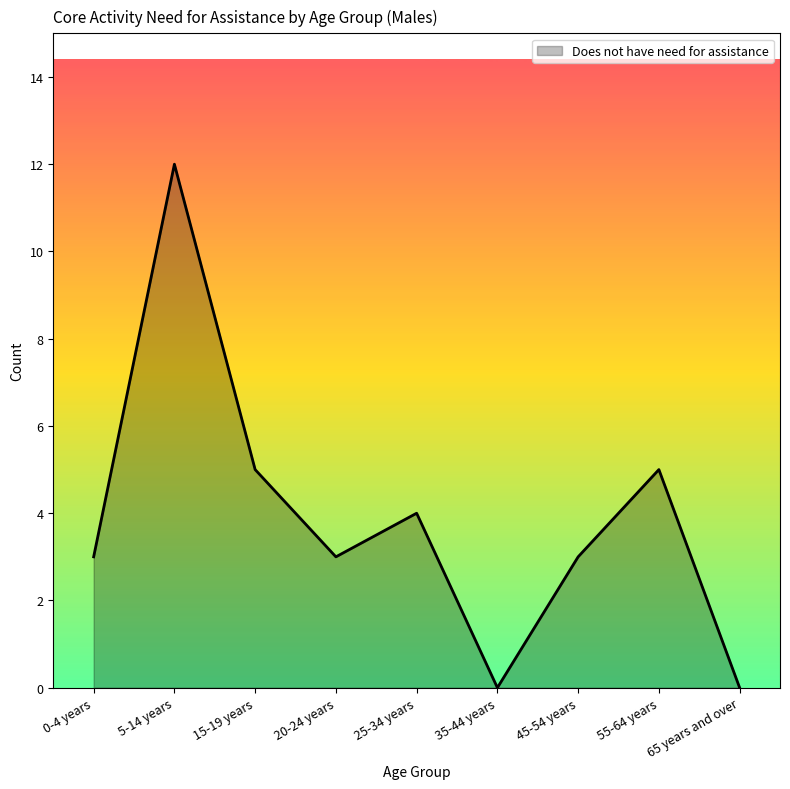

What position from the left is 15-19 years?

3